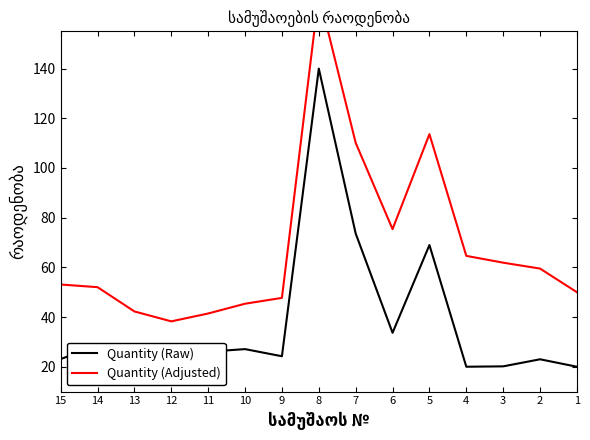

What are all the series names shown in the legend?

Quantity (Raw), Quantity (Adjusted)